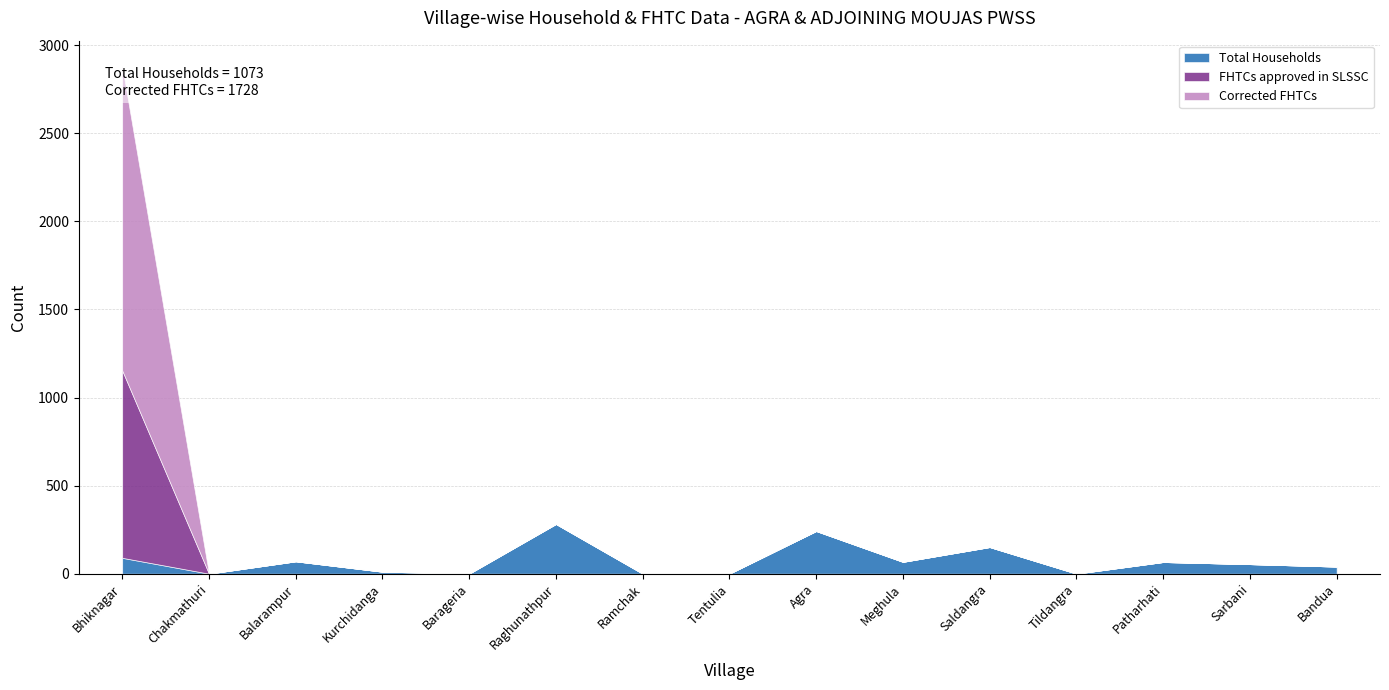

At which label is Corrected FHTCs closest to 864?

Bhiknagar